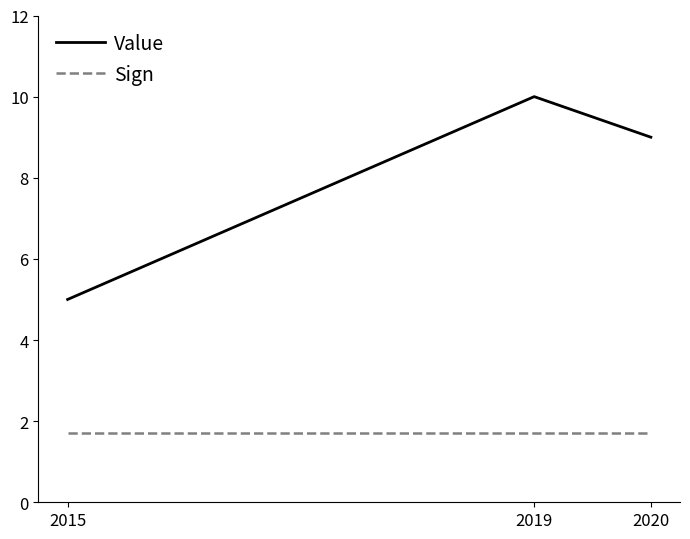

How many categories are shown in the chart?

3